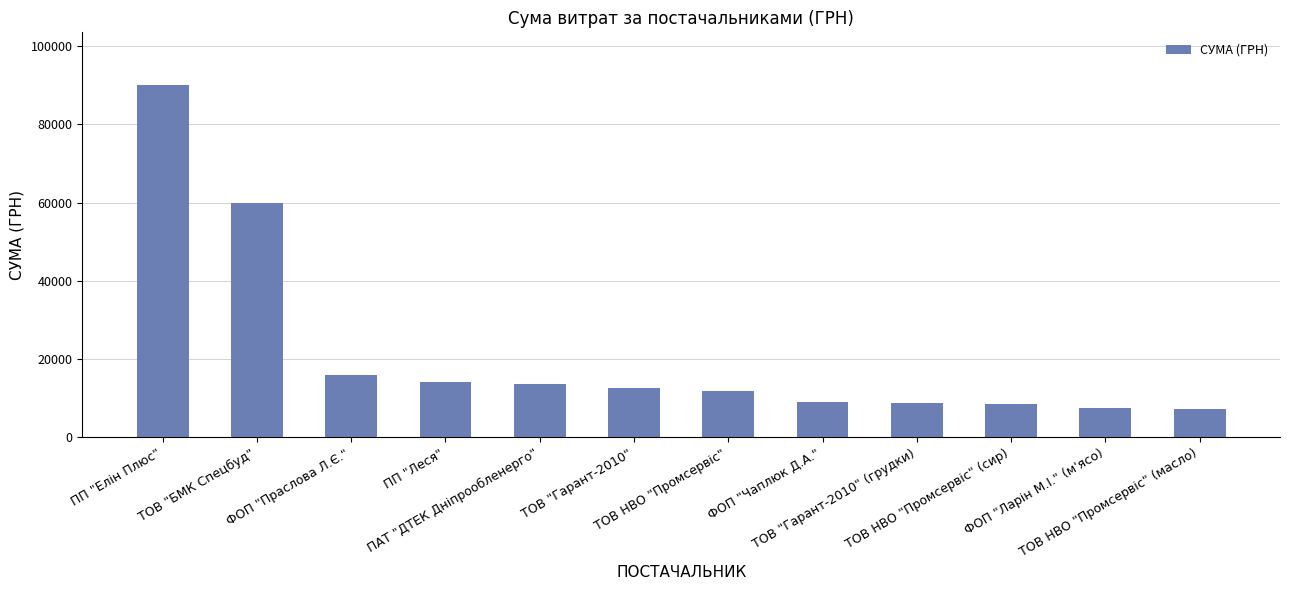

What is the smallest value displayed?

7106.0